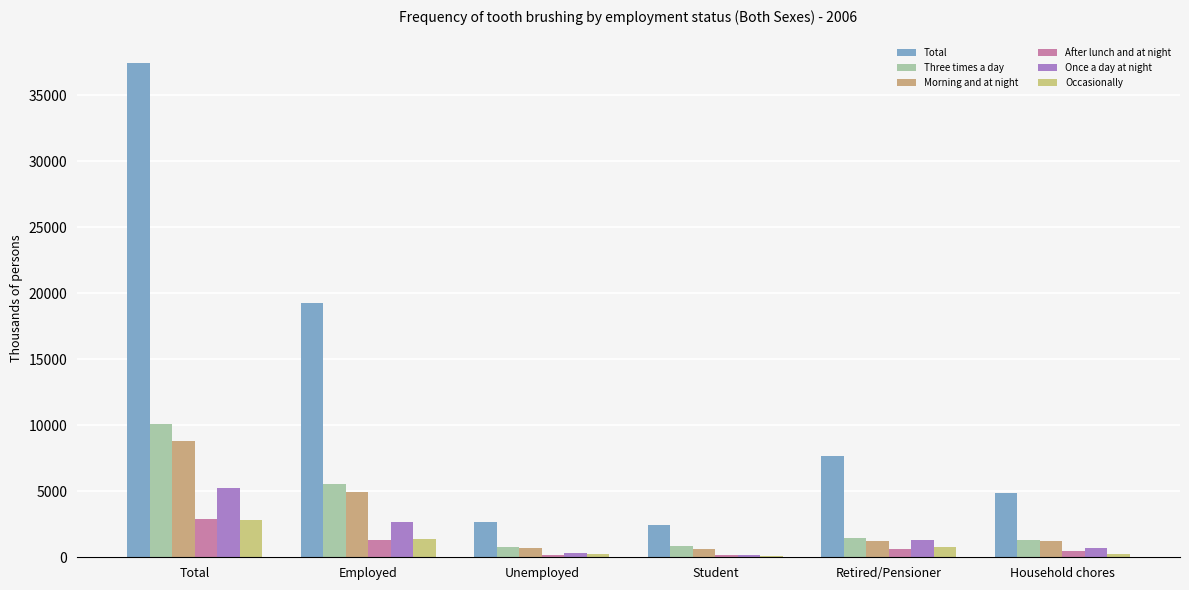

At how many categories does at least one series exceed 31380?

1